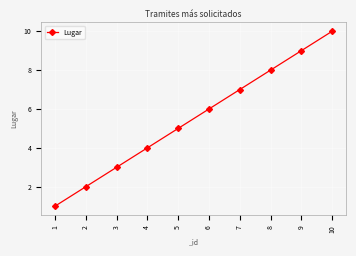

List the labels in order of value, smallest first.

1, 2, 3, 4, 5, 6, 7, 8, 9, 10